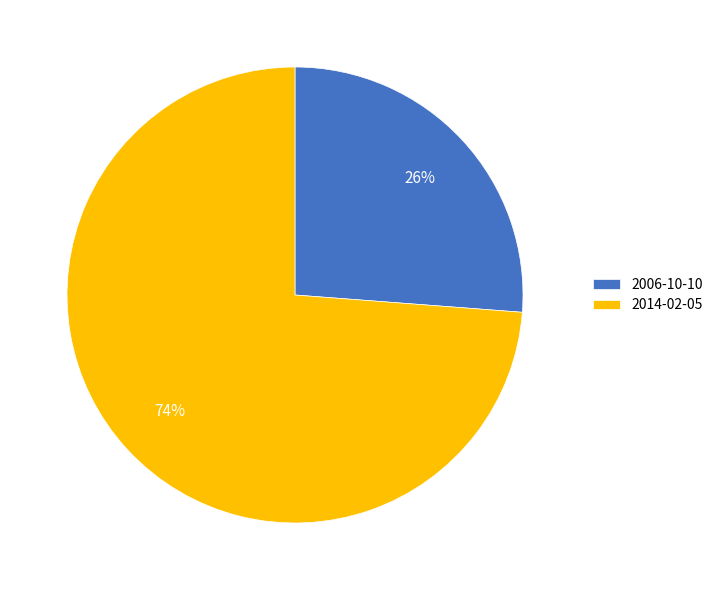

What is the majority slice?

2014-02-05